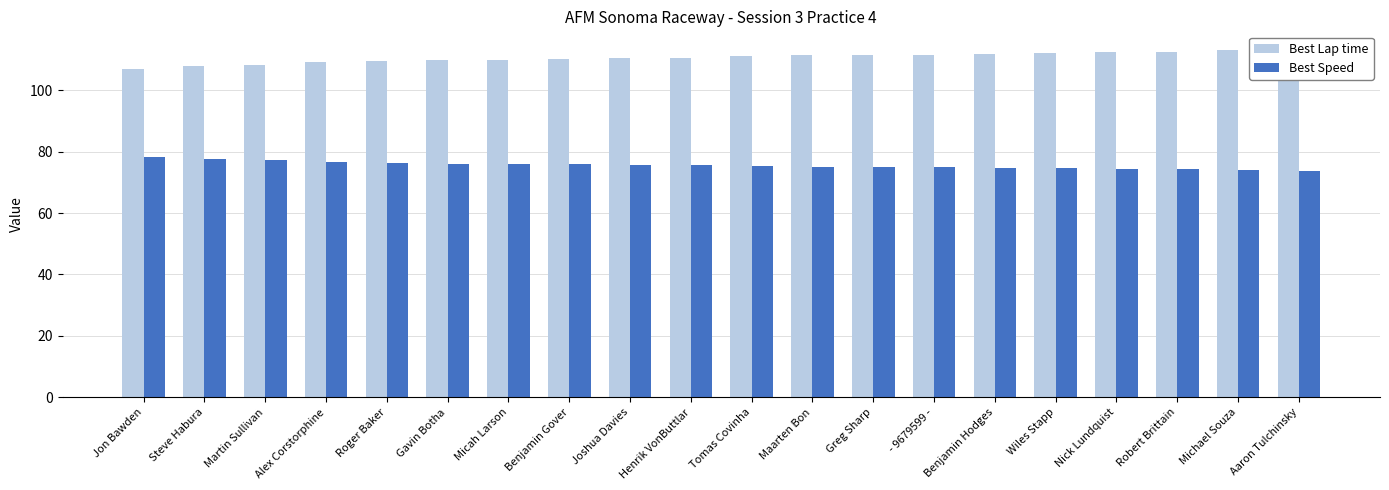

Between Maarten Bon and Benjamin Hodges, which series saw the biggest shift?

Best Lap time